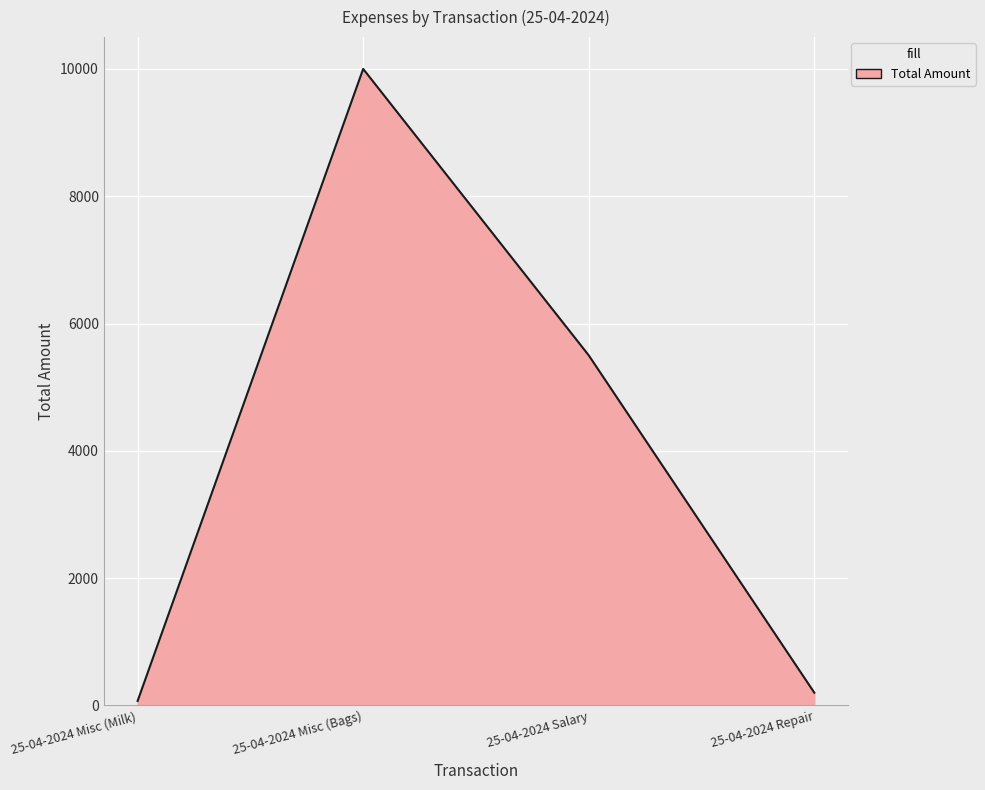

Reading right to left, what are all the values shown in this chart?

200	5500	10000	70